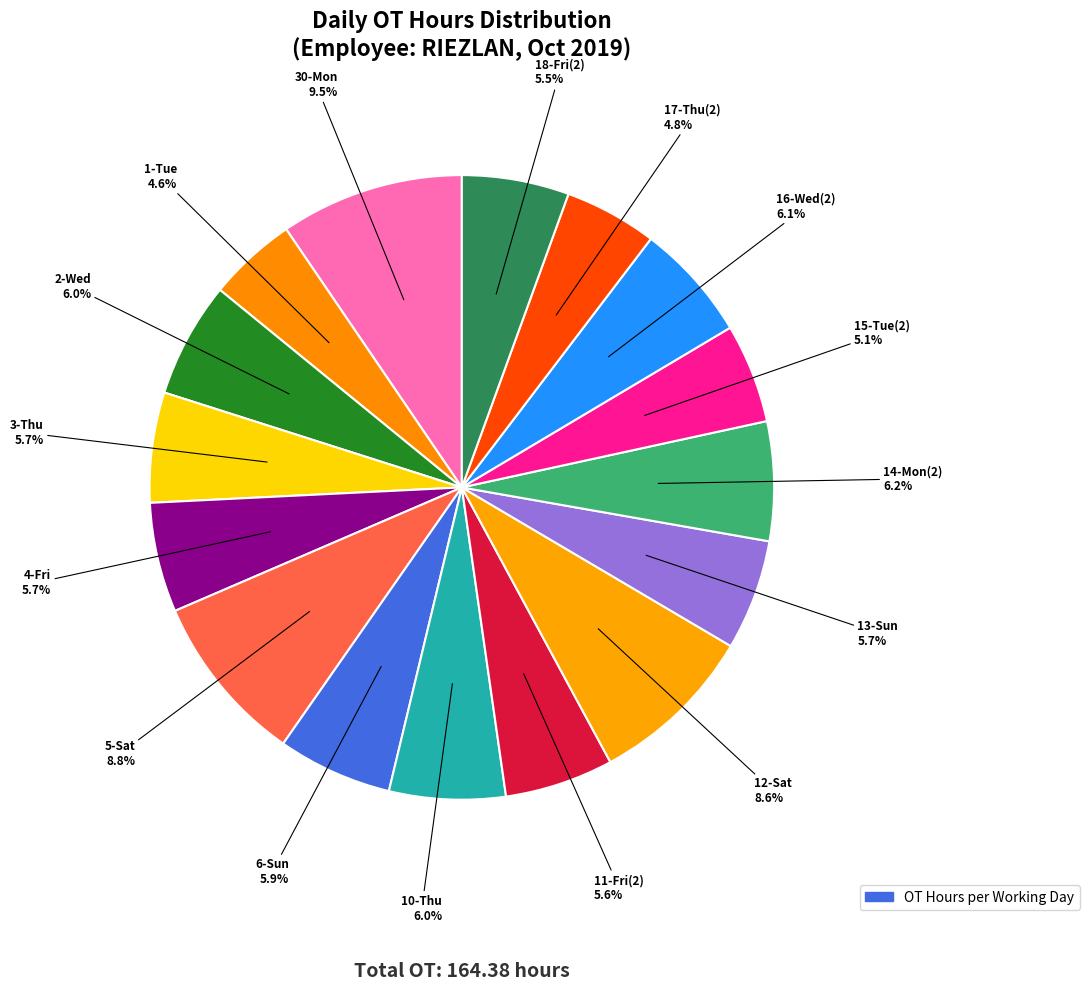

How many segments does this pie chart have?

16